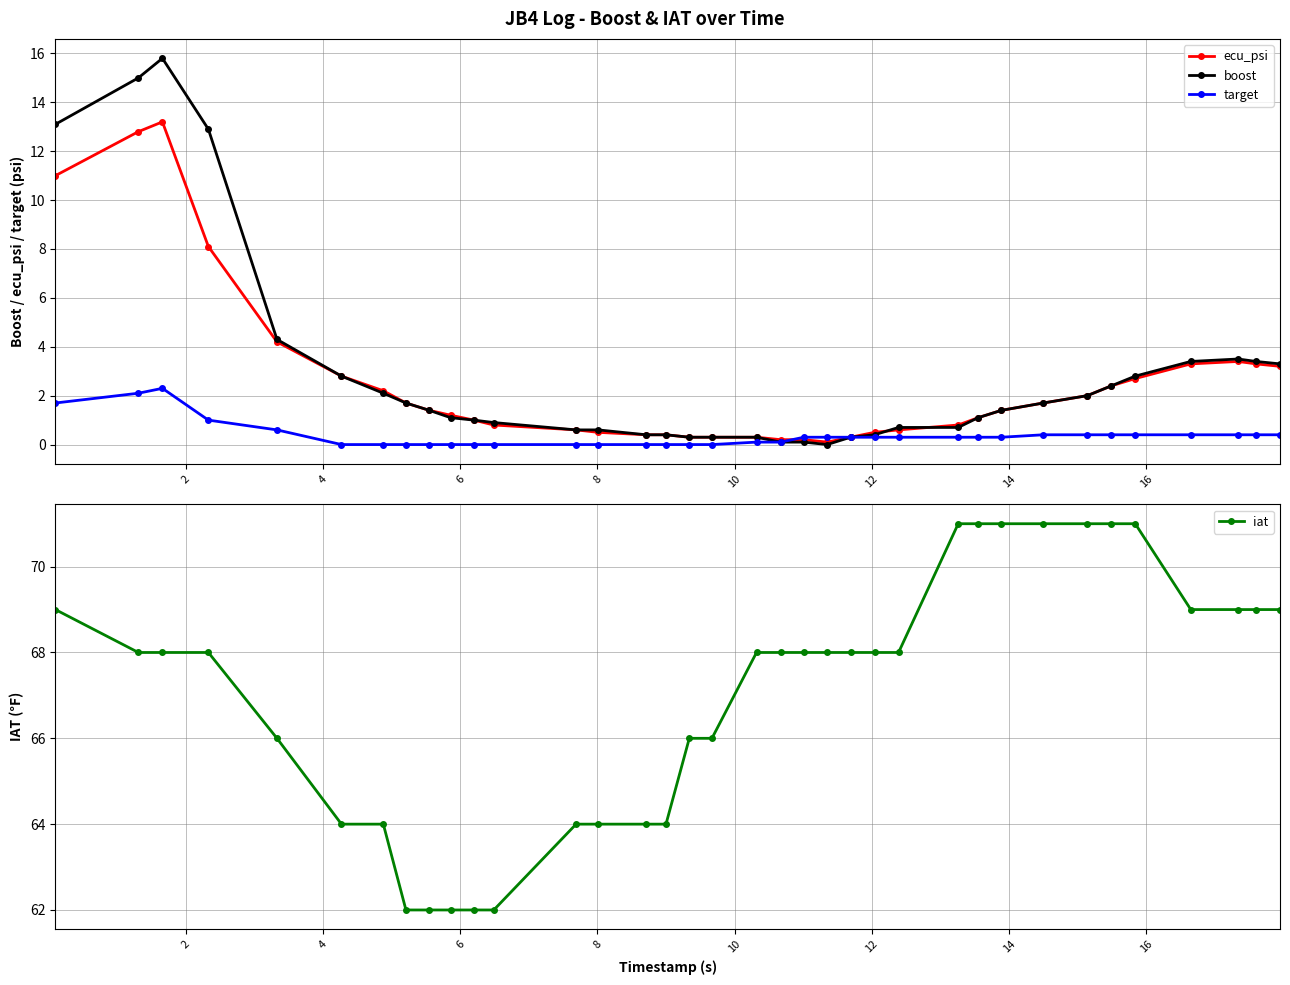

True or false: ecu_psi has more than 0 interior local peaks.

True